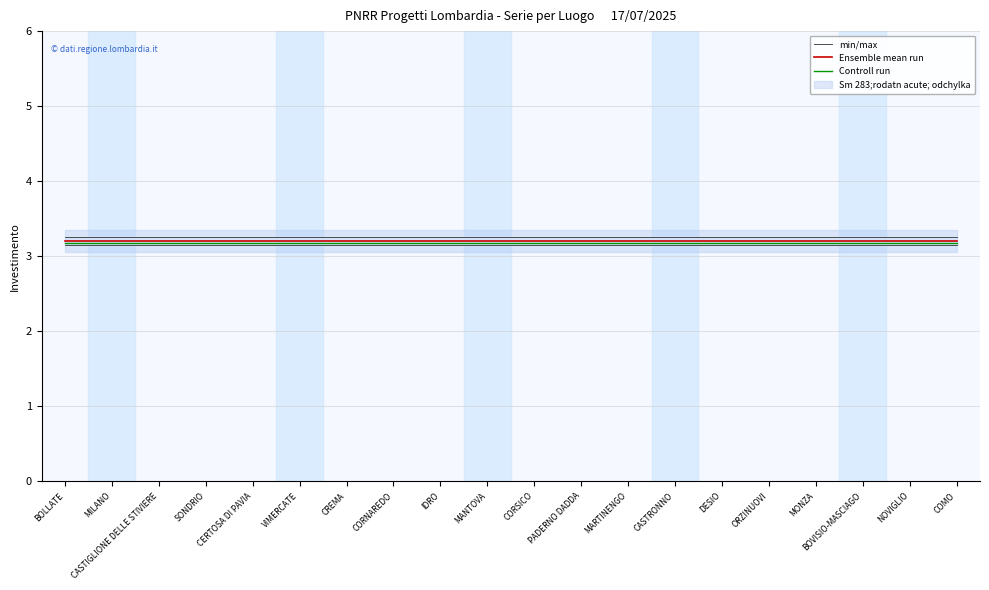

Where is Controll run nearest to the value 3?

BOLLATE